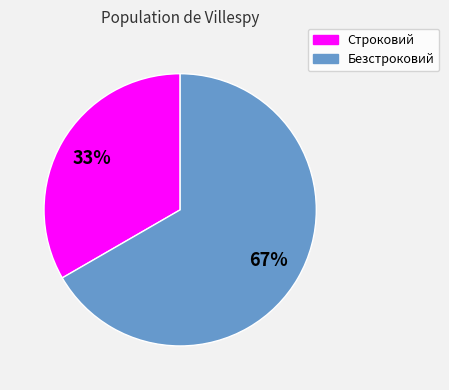

Count the number of slices in the pie.

2